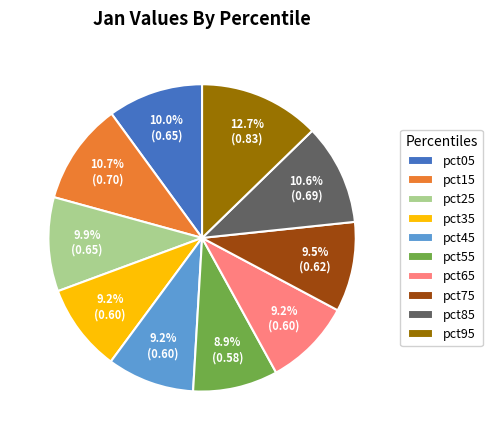

What is the total percentage of pct35 and pct25?

19.1%